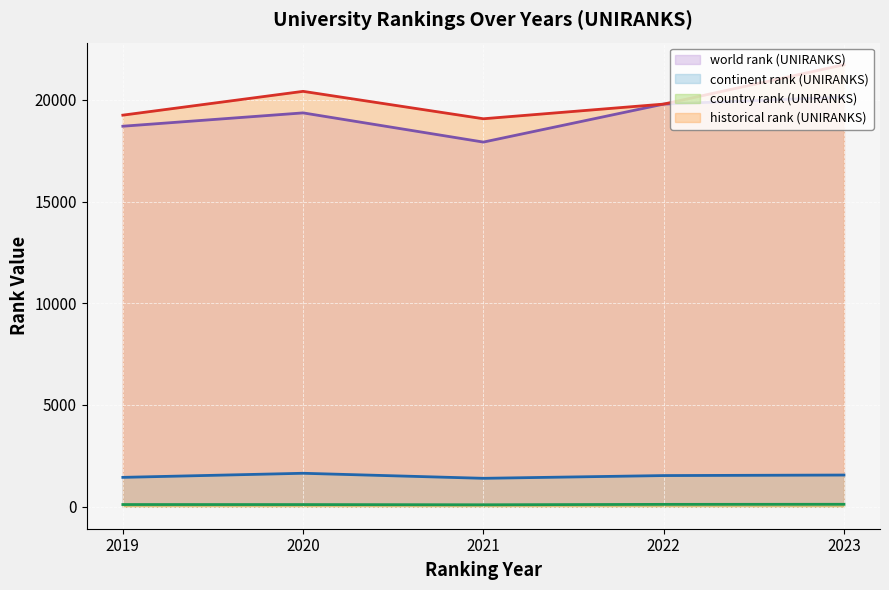

What is the value of the country rank (UNIRANKS) point at the 5th from the left?

115.0